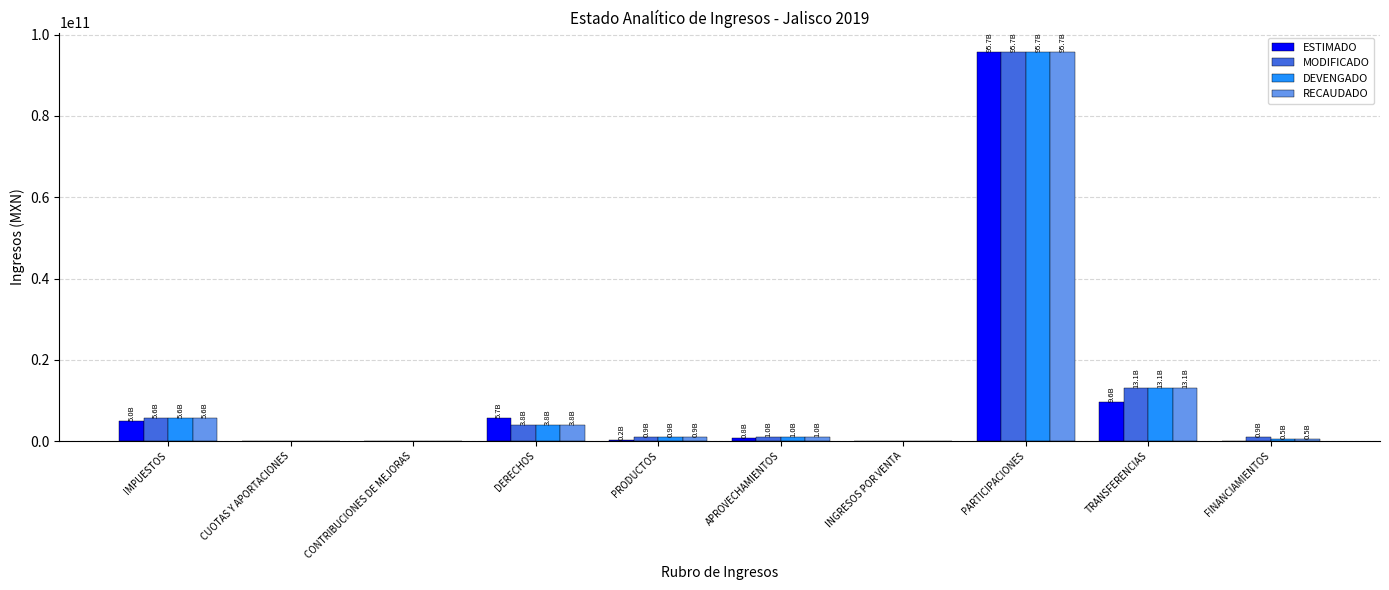

Which category has the highest value across all series?

PARTICIPACIONES